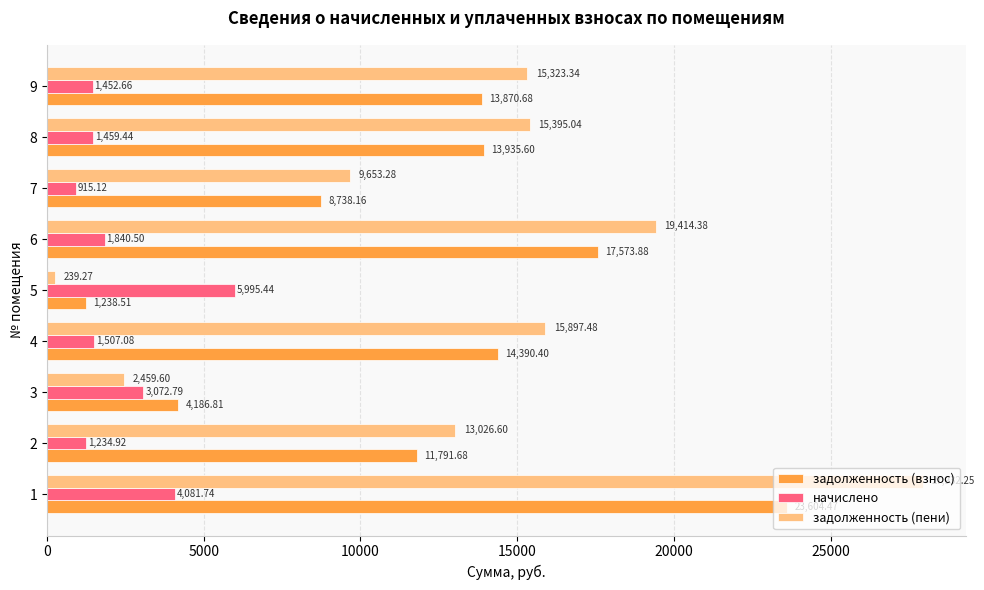

List the series in order of their peak value, lowest first.

начислено, задолженность (взнос), задолженность (пени)